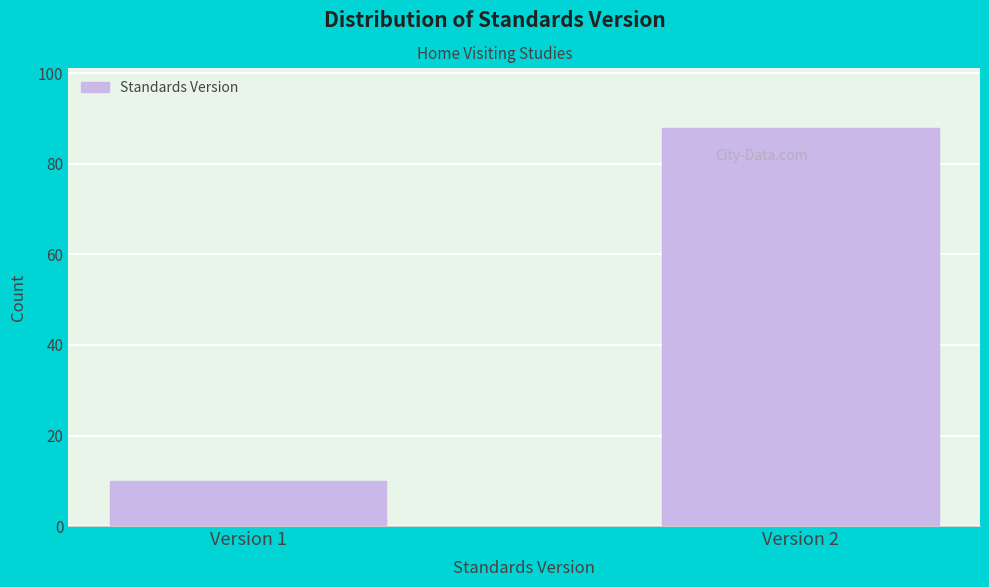

Reading right to left, list all the values displayed in this chart.

88	10